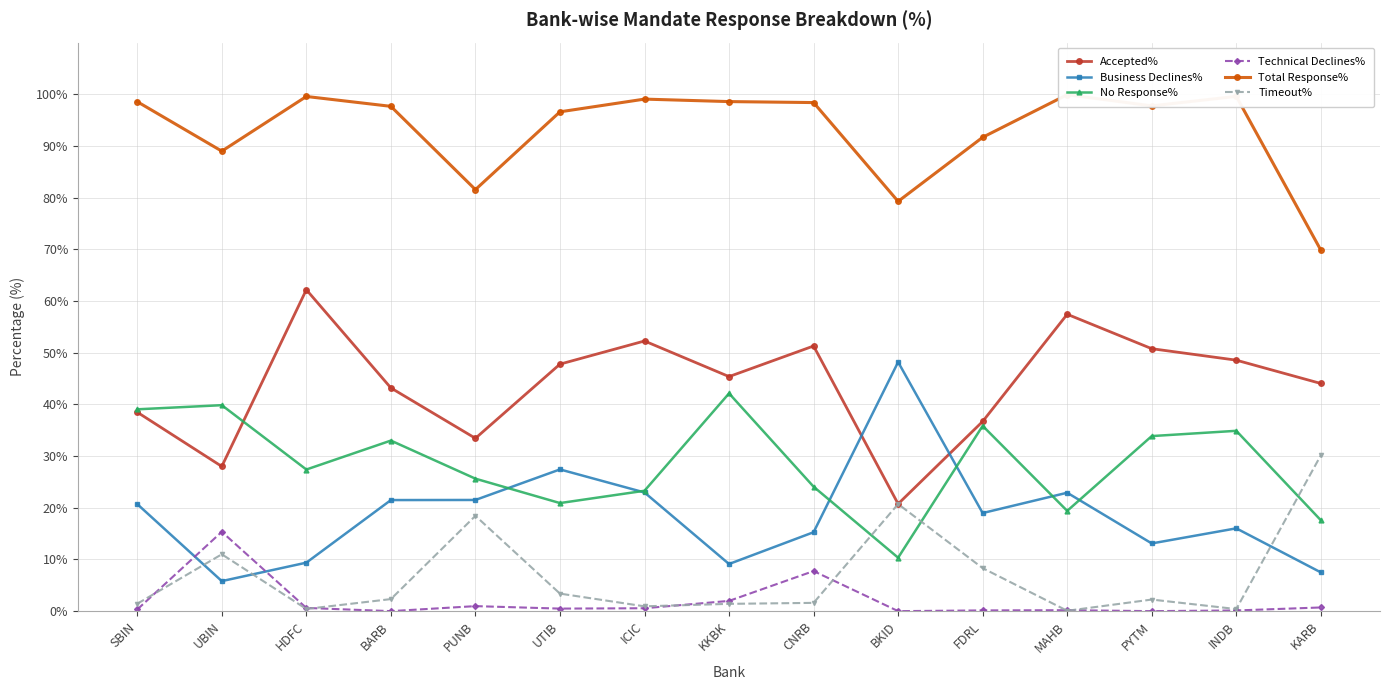

Which series changed the most between UTIB and INDB?

No Response%